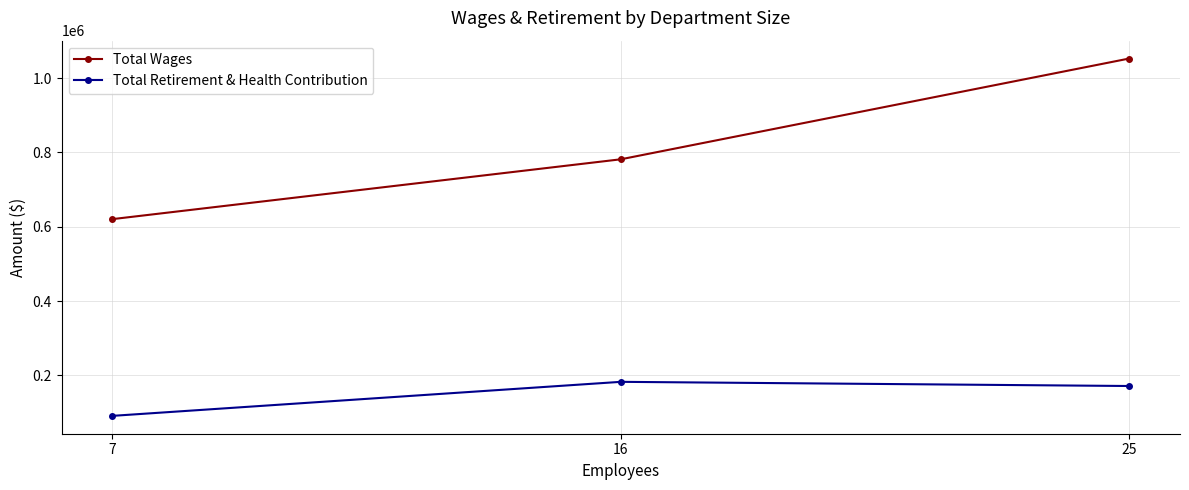

True or false: Total Wages has a value of 650842 at 25.

False